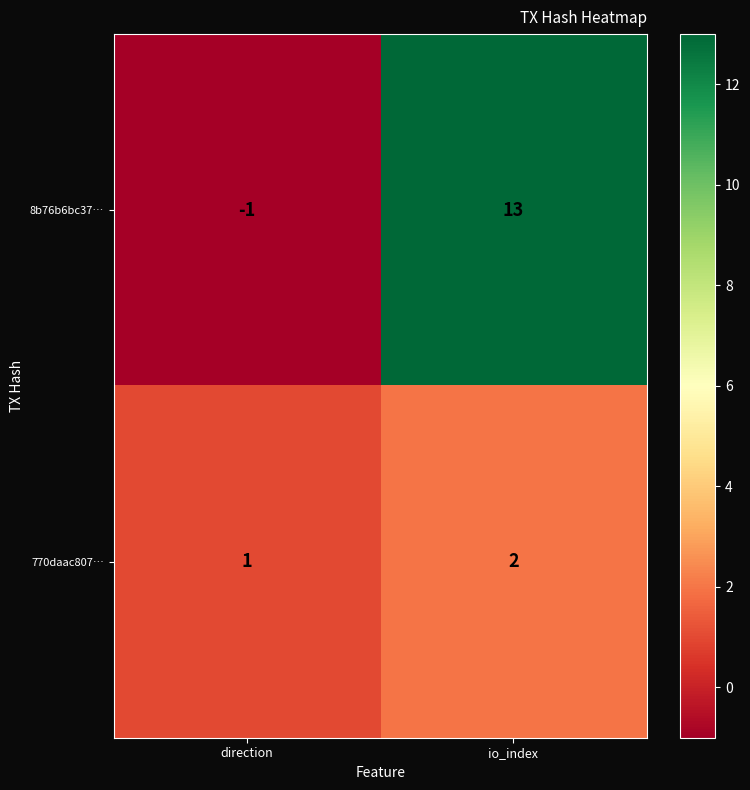

The 770daac807… series shows 2 at io_index. True or false?

True